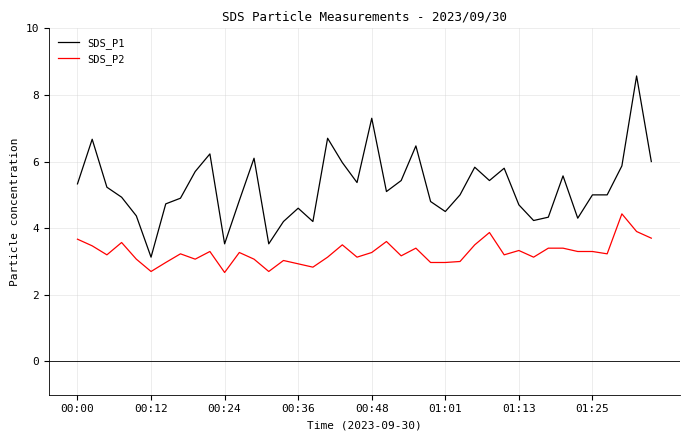

What is the smallest value displayed?

2.7